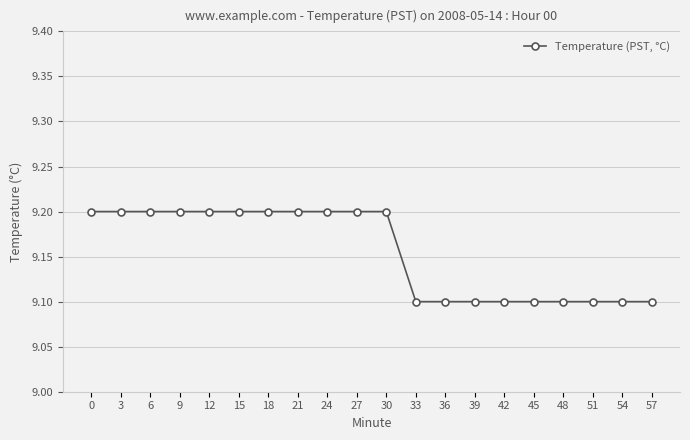

What is the sum of the values at 30 and 51?

18.3